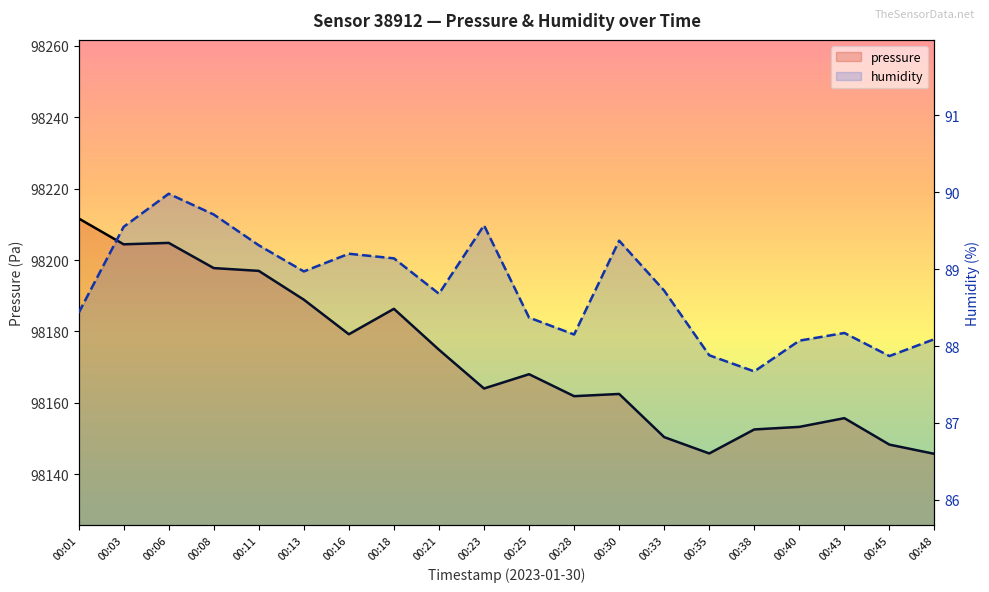

Reading left to right, transcribe all the data shown in this chart.

pressure: 98211.7	98204.4	98204.8	98197.8	98197.0	98188.9	98179.2	98186.3	98174.9	98164.0	98168.0	98161.9	98162.5	98150.4	98145.8	98152.6	98153.3	98155.7	98148.3	98145.7
humidity: 88.4	89.5	90.0	89.7	89.3	89.0	89.2	89.1	88.7	89.6	88.4	88.2	89.4	88.7	87.9	87.7	88.1	88.2	87.9	88.1